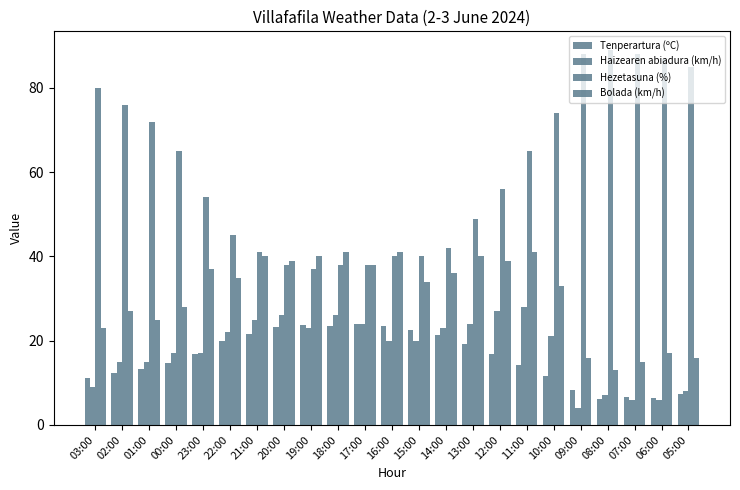

What is the difference between the Bolada (km/h) values at 08:00 and 17:00?

25.0